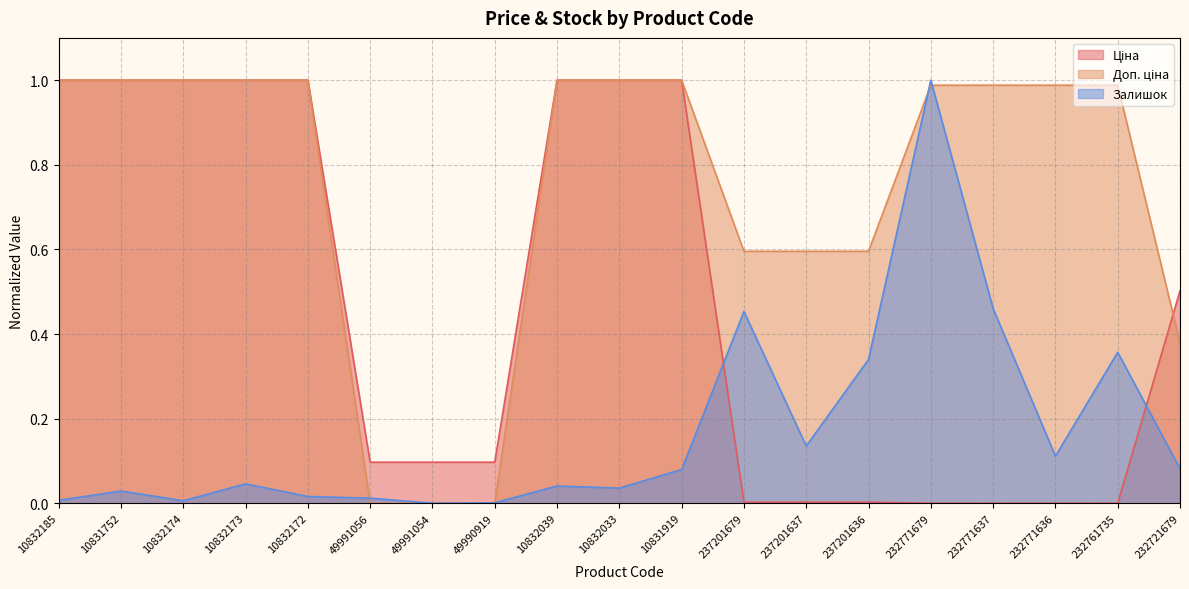

What are all the series names shown in the legend?

Ціна, Доп. ціна, Залишок